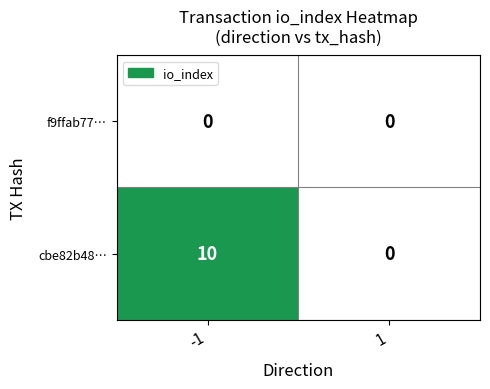

What is the sum of all cbe82b48… values?

10